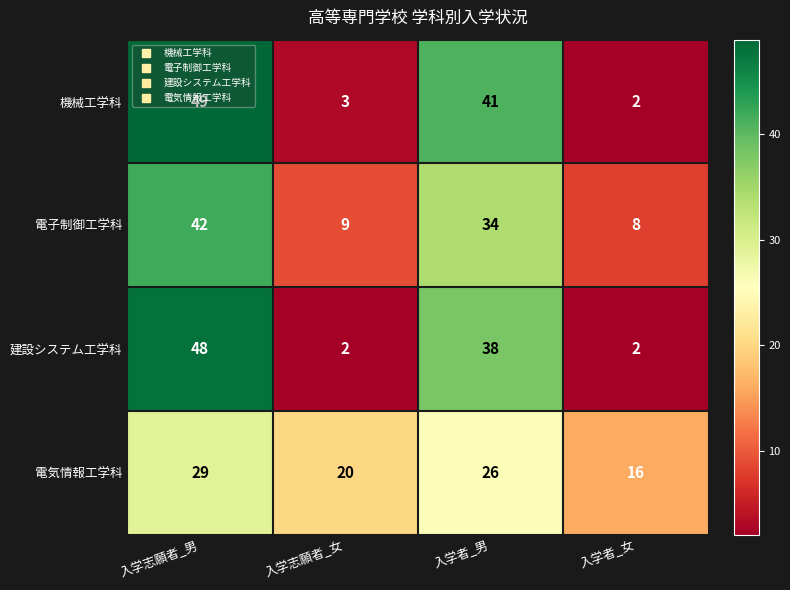

What is the total value across all series at 入学志願者_男?

168